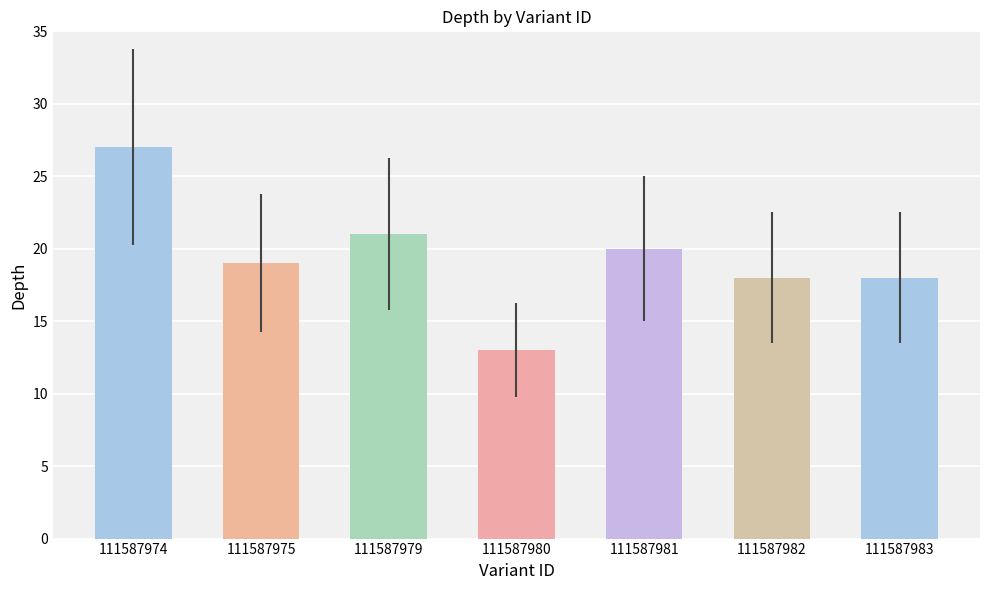

What is the sum of the values at 111587982 and 111587980?

31